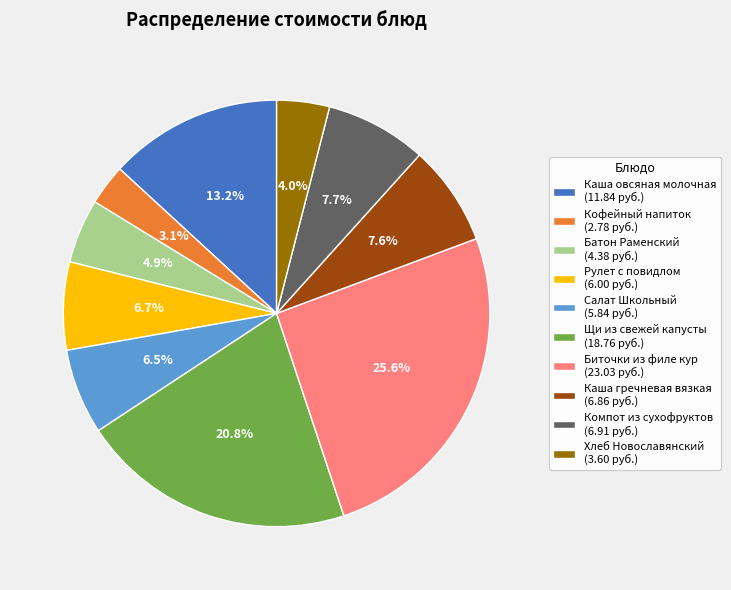

How many slices are in this pie chart?

10